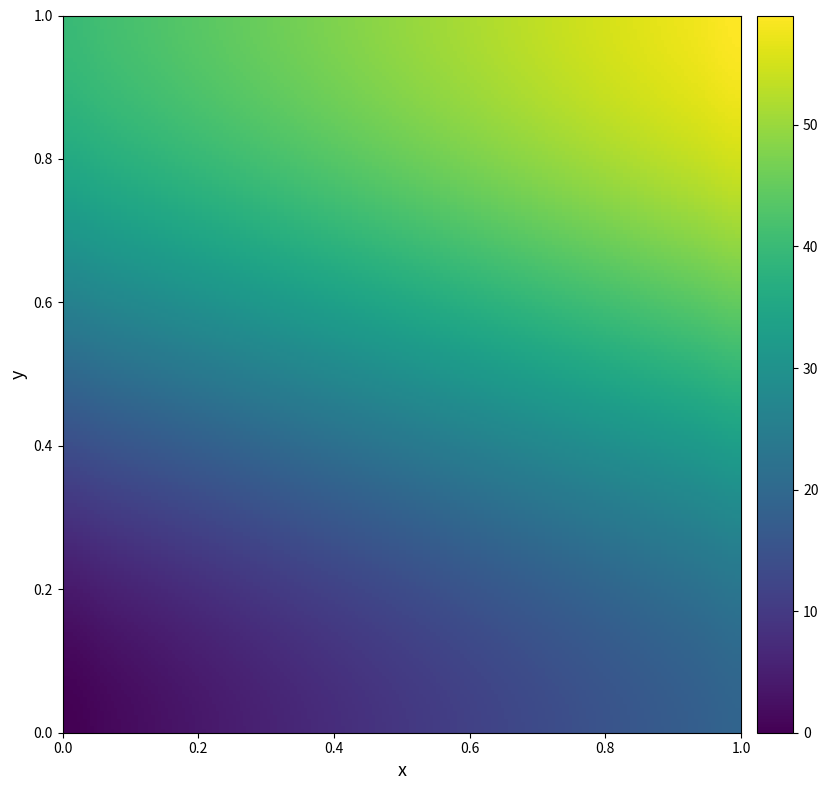

Which series has the largest total across all categories?

2